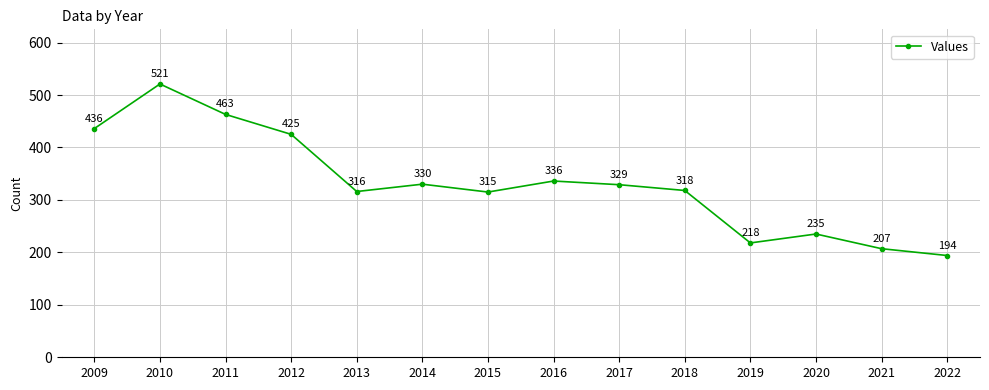

Is it true that the value at 2016 is 450?

False